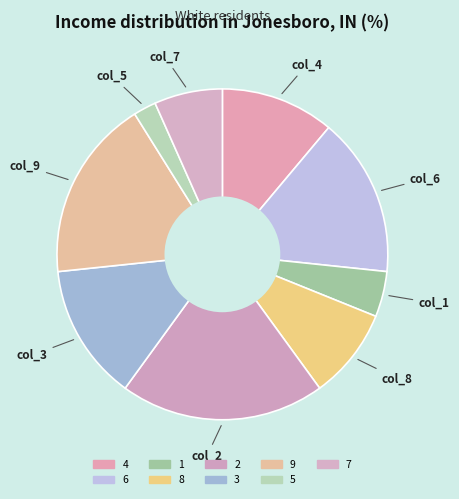

How many slices are in this pie chart?

9